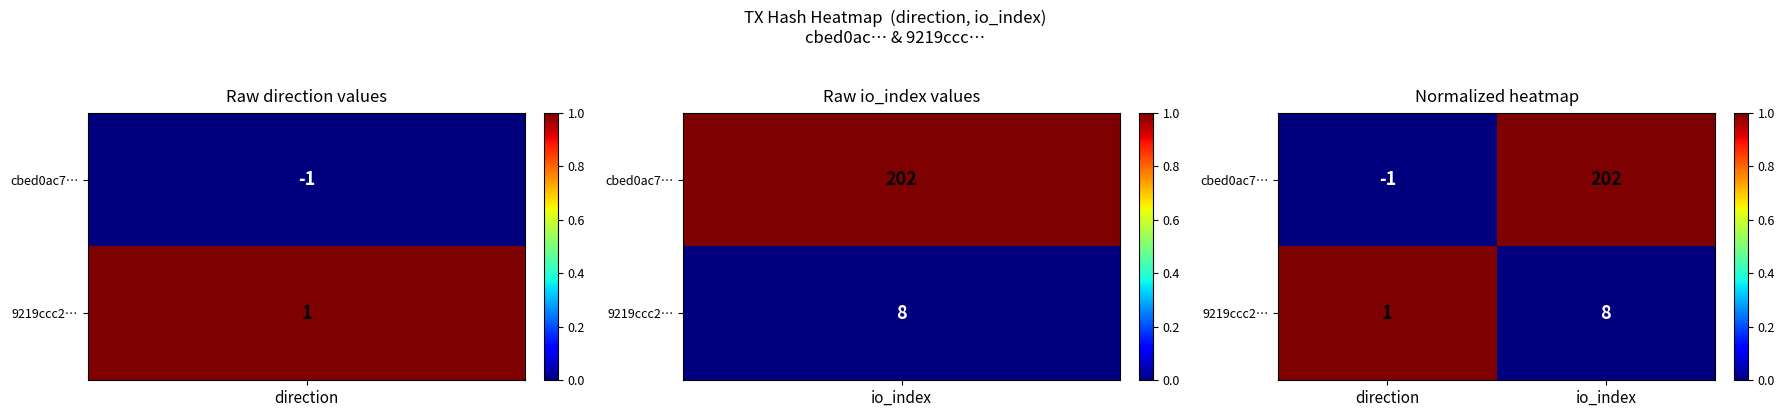

List the series in order of their peak value, highest first.

cbed0ac7…, 9219ccc2…